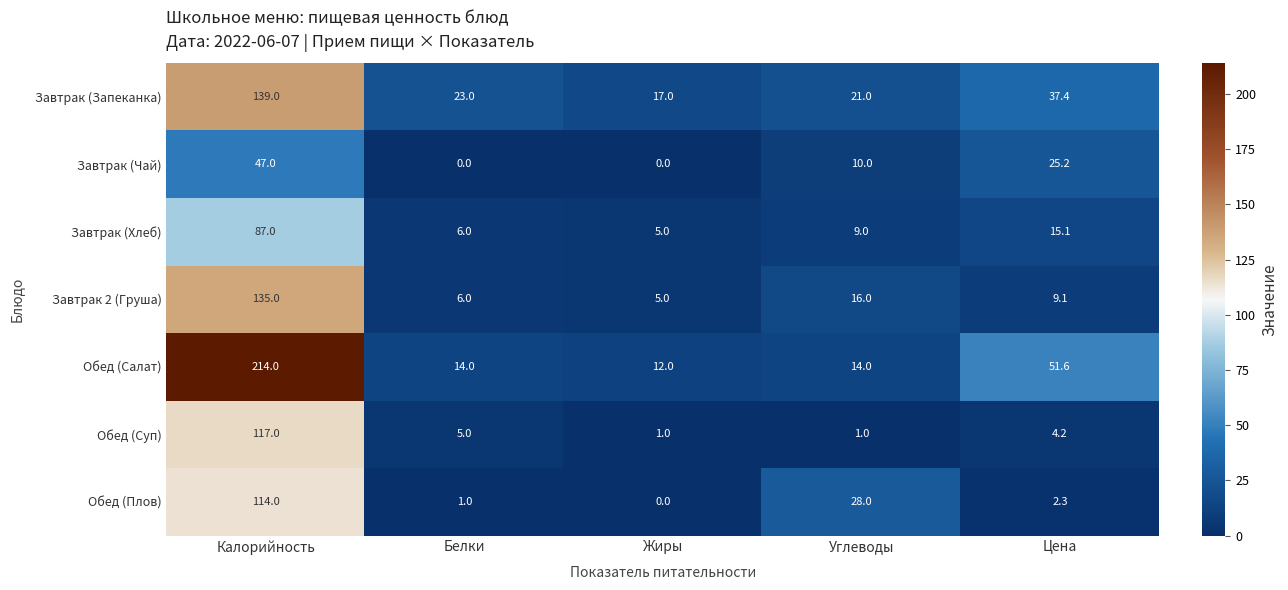

Where does the Обед (Плов) series first go above 2?

Калорийность